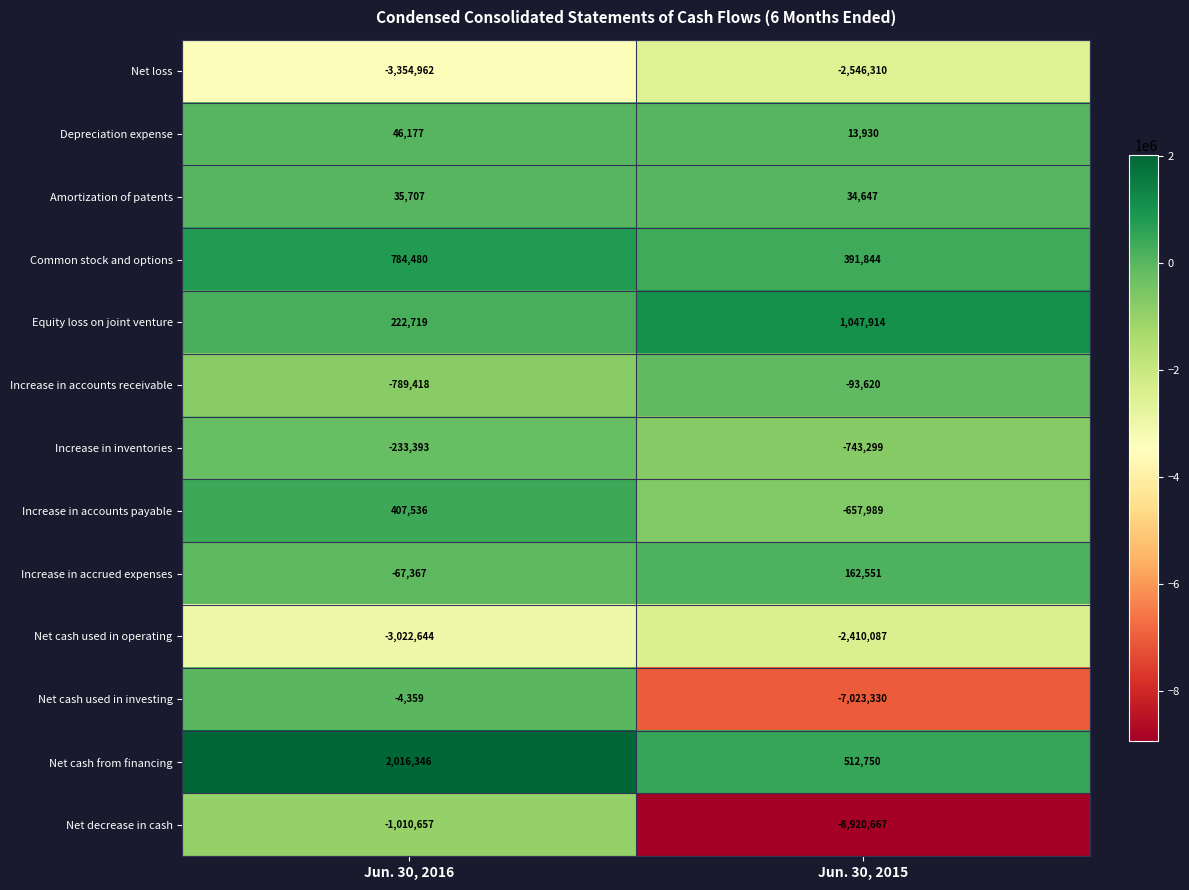

Count the number of data series in this chart.

13